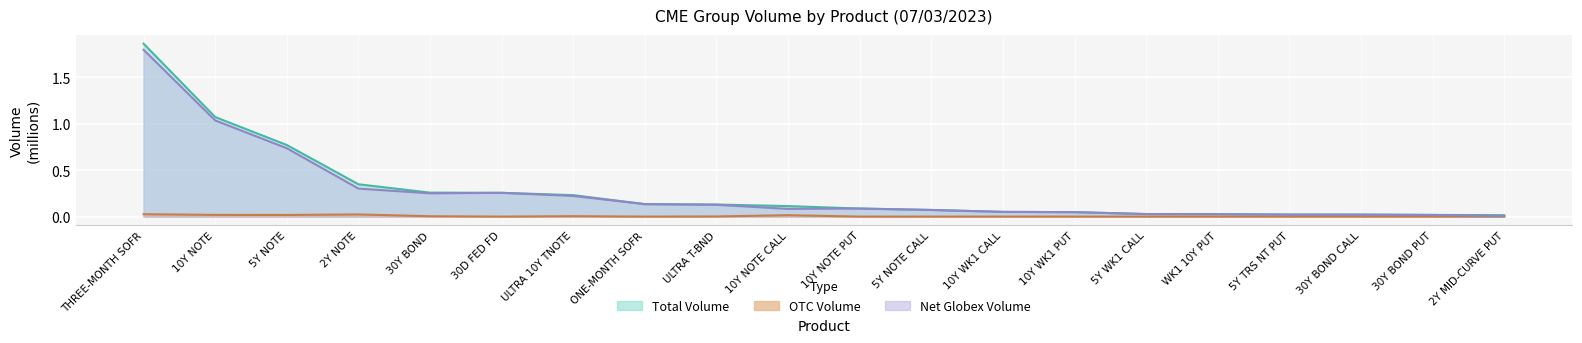

What is the sum of all Total Volume values?

5.6